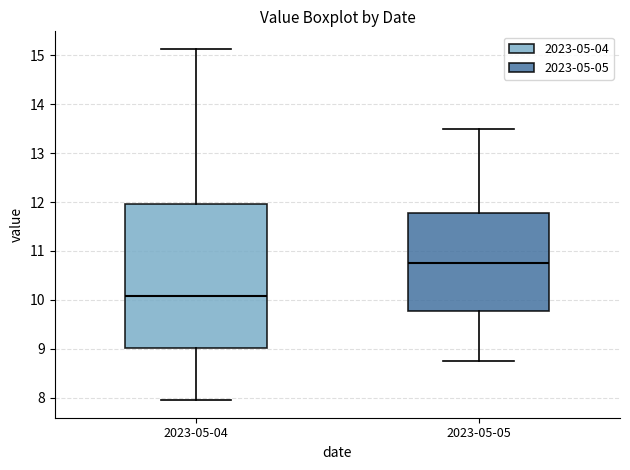

Comparing the boxes themselves (not the whiskers), which one is the tallest?

2023-05-04